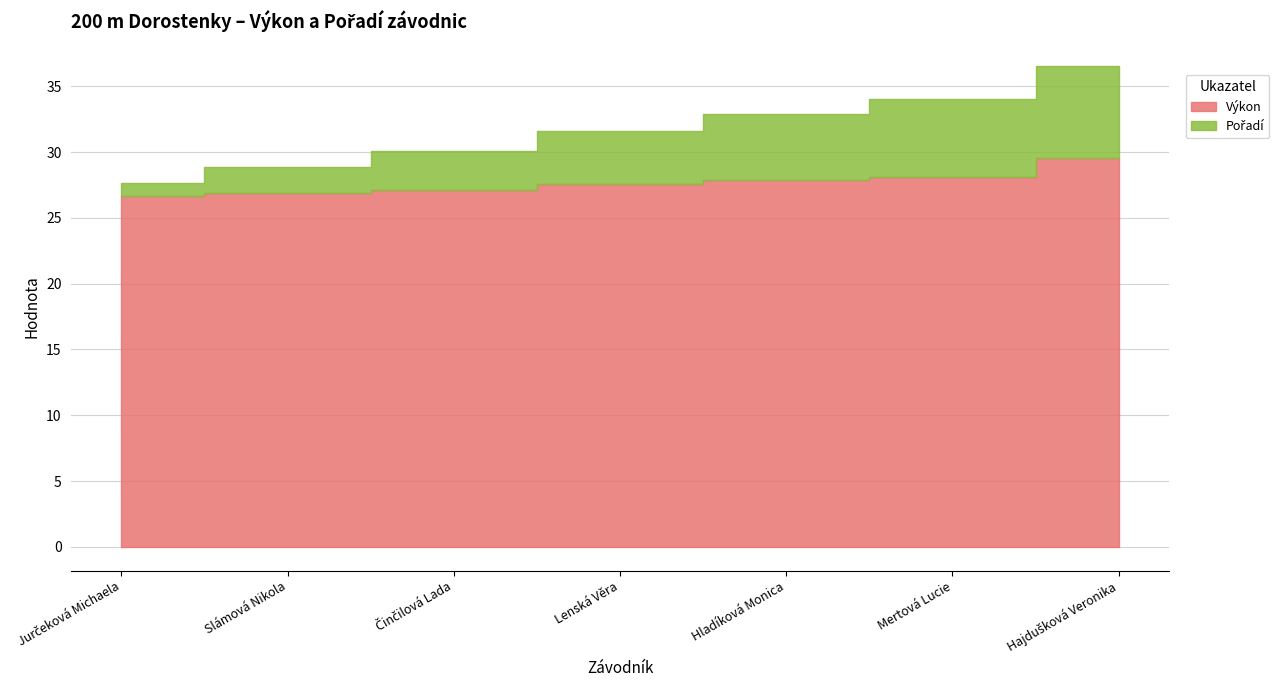

The Pořadí series shows 54.9 at Hladíková Monica. True or false?

False